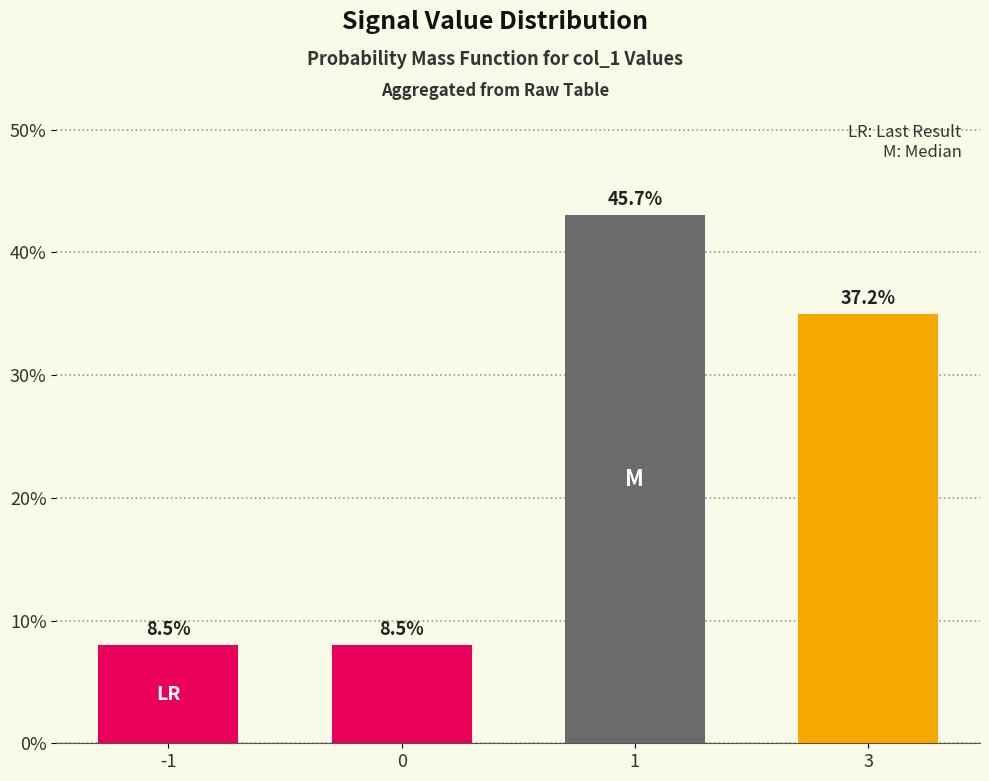

What is the average value?

24